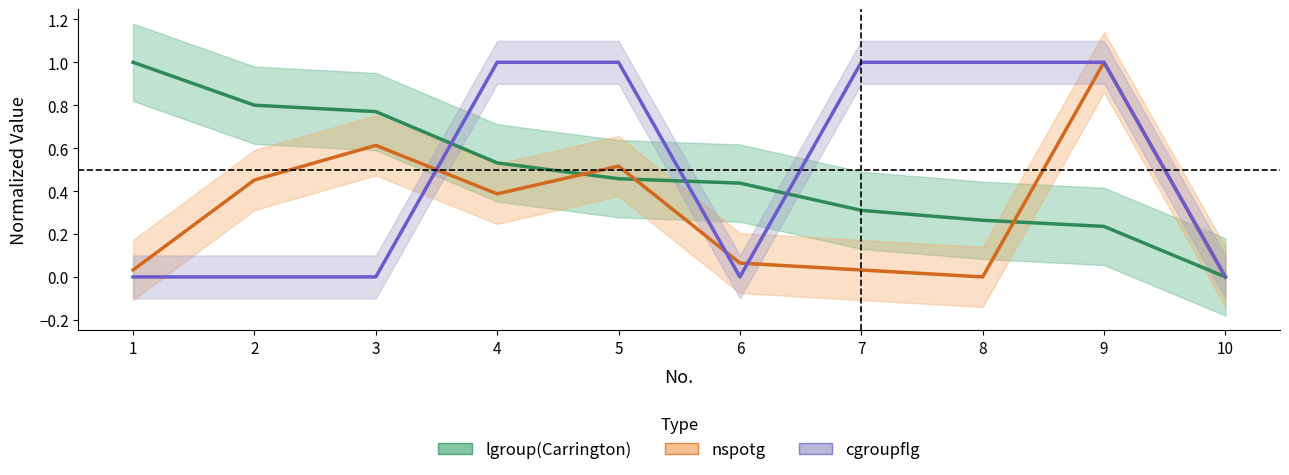

Does the chart display data point markers on the line(s)?

No